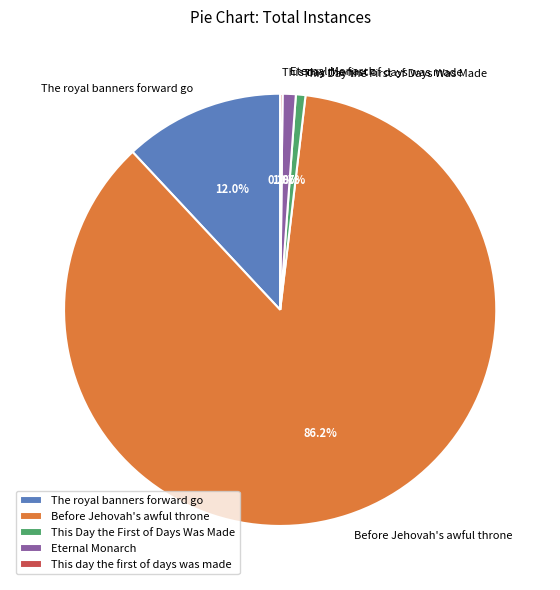

What percentage is NOT represented by Eternal Monarch?

99.0%